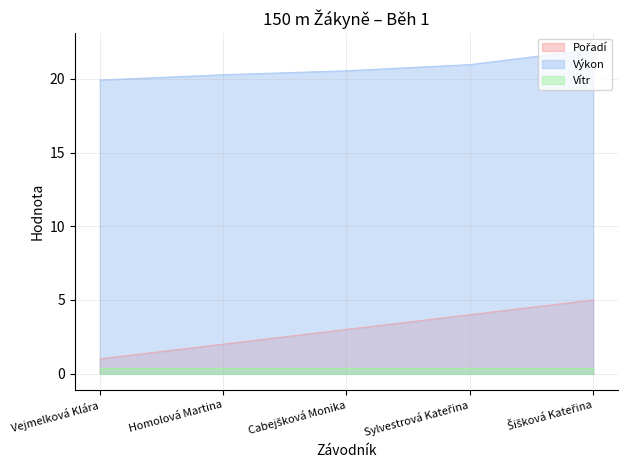

How many data points in Výkon are less than 20?

1